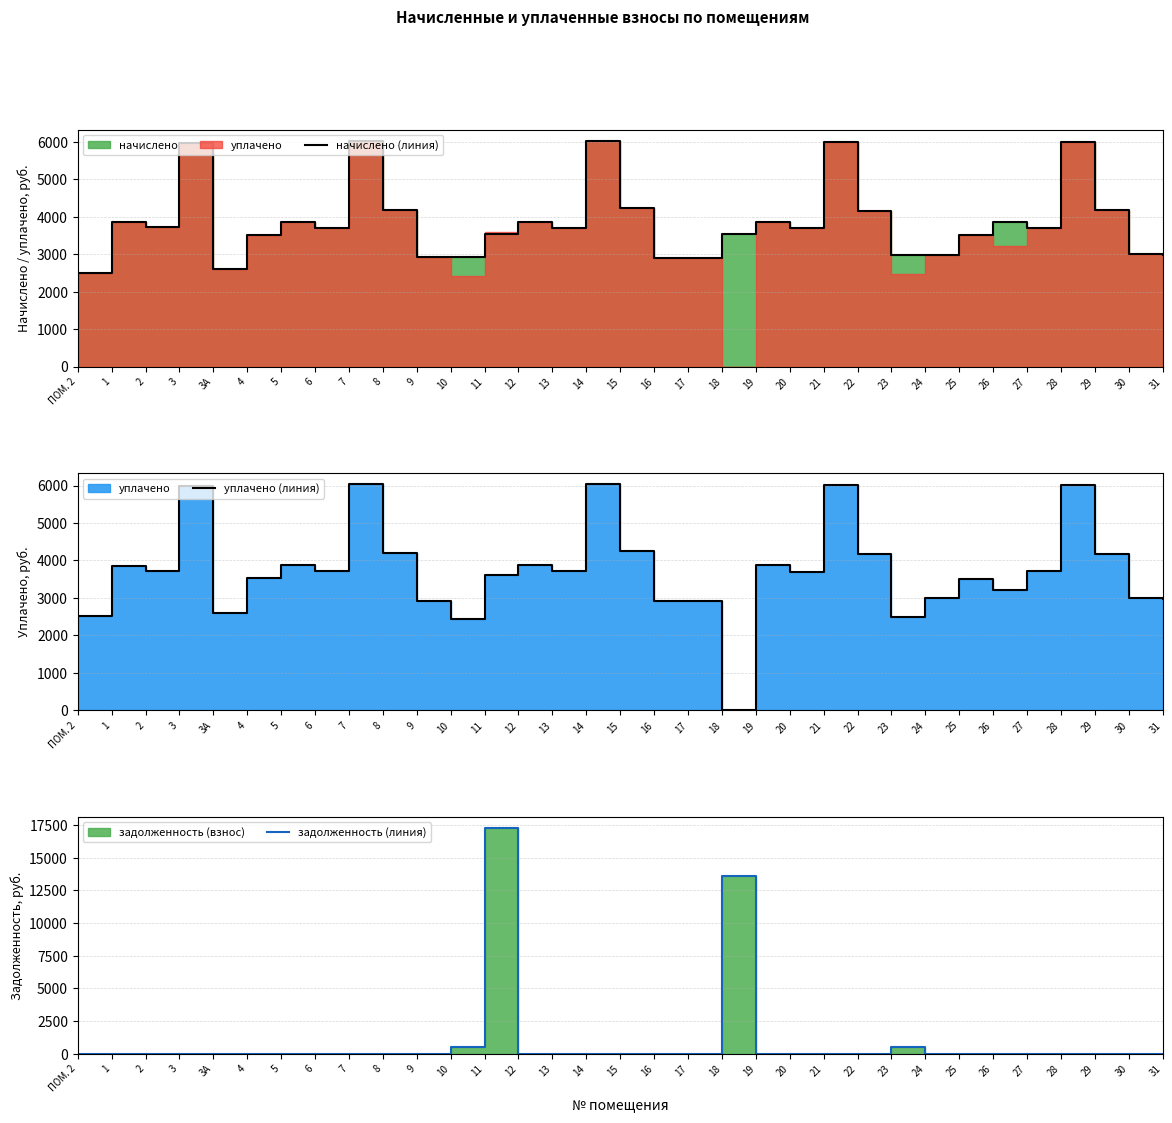

The уплачено (линия) series shows 0.0 at 18. True or false?

True